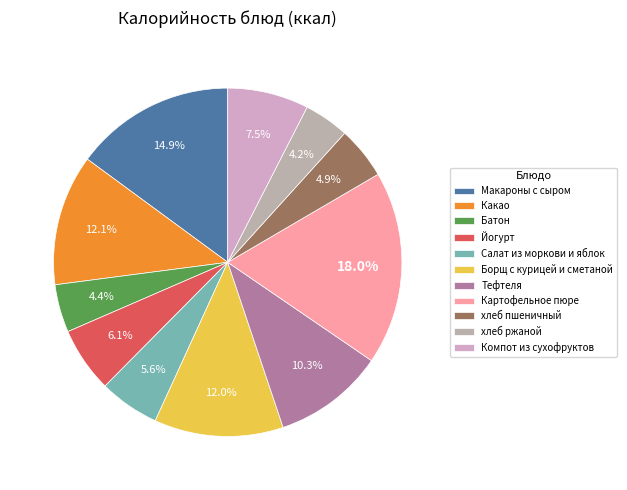

Which category has the biggest portion of the pie?

Картофельное пюре